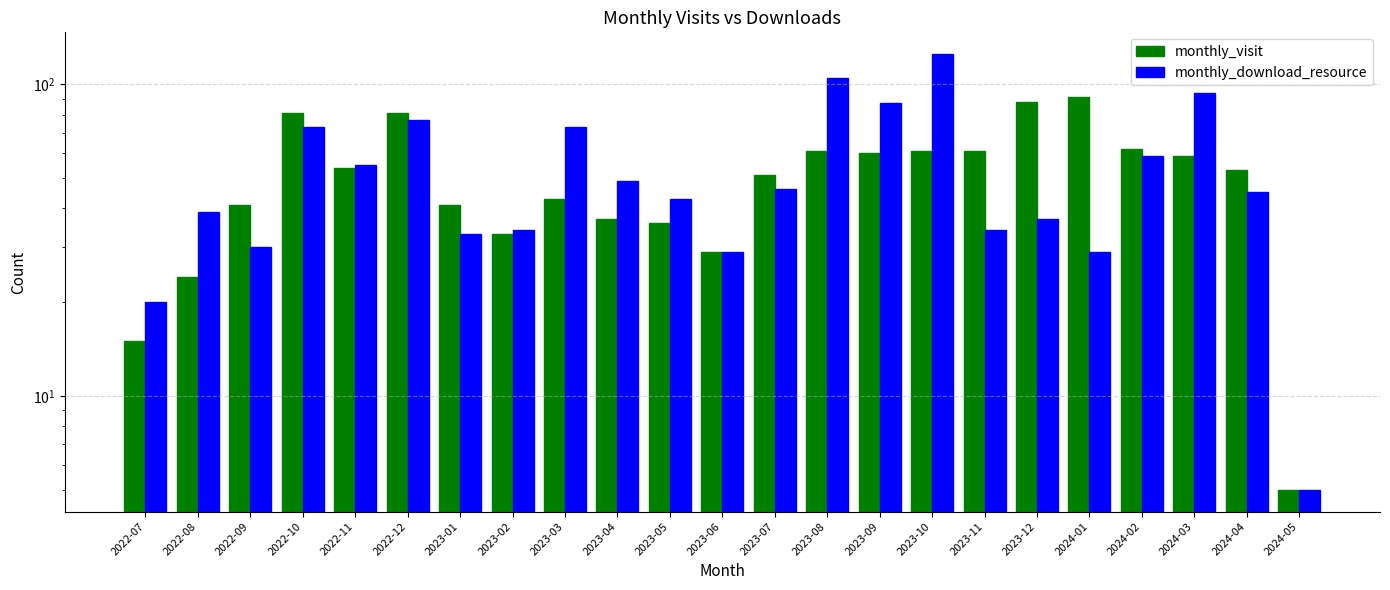

Between 2022-12 and 2023-07, which series saw the biggest shift?

monthly_download_resource